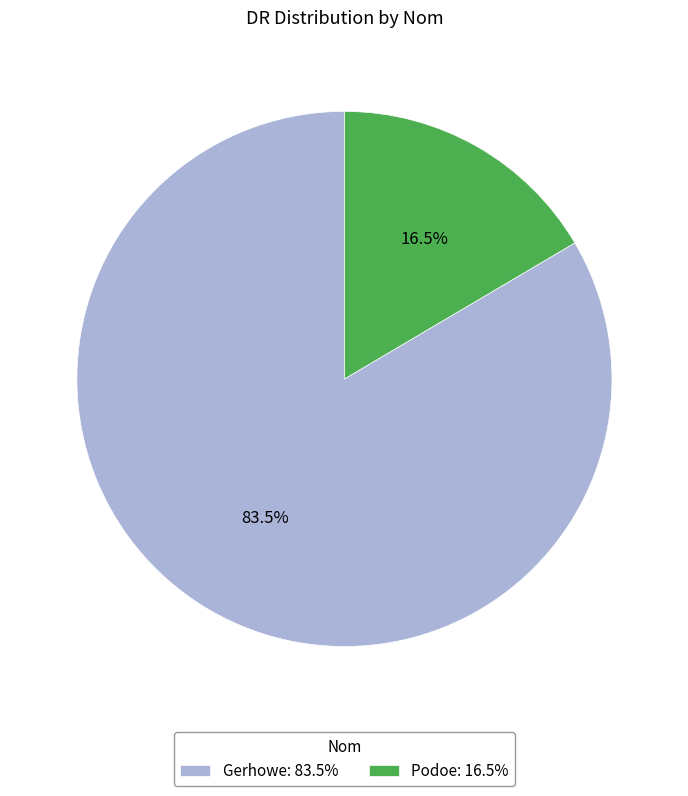

Does Gerhowe: 83.5% account for over 50% of the chart?

Yes